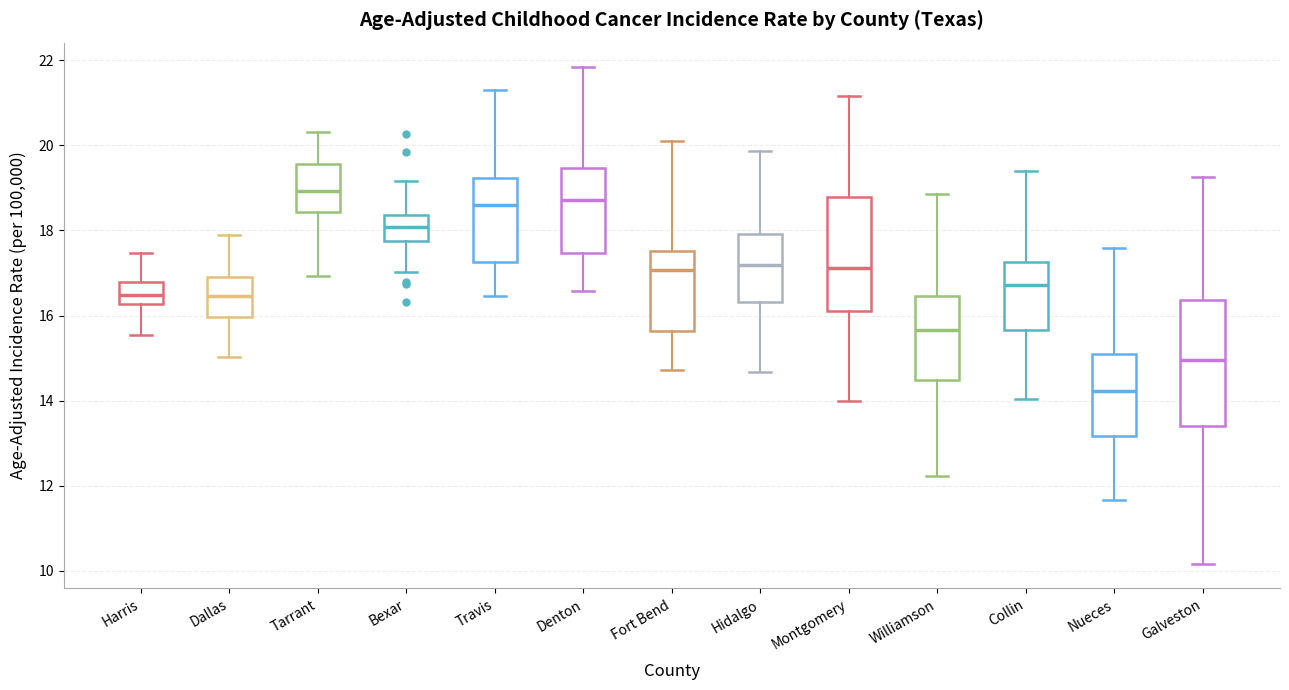

Reading left to right, transcribe this box plot: for each box, give where its median line is, the range the box spans, and where its two whiskers end, as read against the y-axis. The values are not printed on the chart, so give them approximately, as read against the axis.

Harris: median 16.4, box 16.2 to 16.8, whiskers 15.6 to 17.4
Dallas: median 16.4, box 16.0 to 17.0, whiskers 15.0 to 17.8
Tarrant: median 19.0, box 18.4 to 19.6, whiskers 17.0 to 20.4
Bexar: median 18.0, box 17.8 to 18.4, whiskers 17.0 to 19.2
Travis: median 18.6, box 17.2 to 19.2, whiskers 16.4 to 21.2
Denton: median 18.8, box 17.4 to 19.4, whiskers 16.6 to 21.8
Fort Bend: median 17.0, box 15.6 to 17.6, whiskers 14.8 to 20.2
Hidalgo: median 17.2, box 16.4 to 18.0, whiskers 14.6 to 19.8
Montgomery: median 17.2, box 16.2 to 18.8, whiskers 14.0 to 21.2
Williamson: median 15.6, box 14.4 to 16.4, whiskers 12.2 to 18.8
Collin: median 16.8, box 15.6 to 17.2, whiskers 14.0 to 19.4
Nueces: median 14.2, box 13.2 to 15.0, whiskers 11.6 to 17.6
Galveston: median 15.0, box 13.4 to 16.4, whiskers 10.2 to 19.2